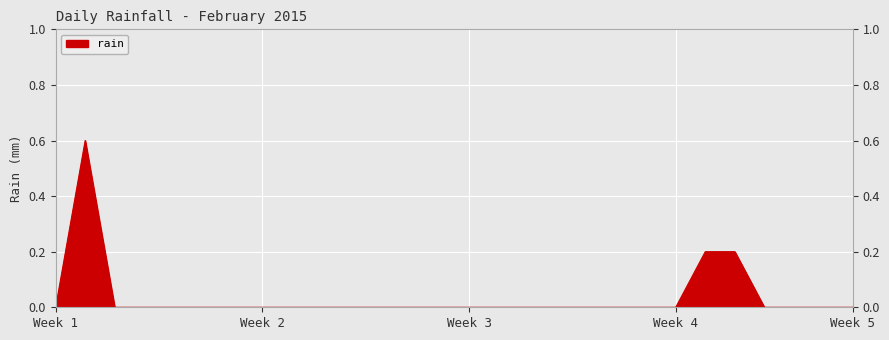

What is the maximum value shown in the chart?

0.6